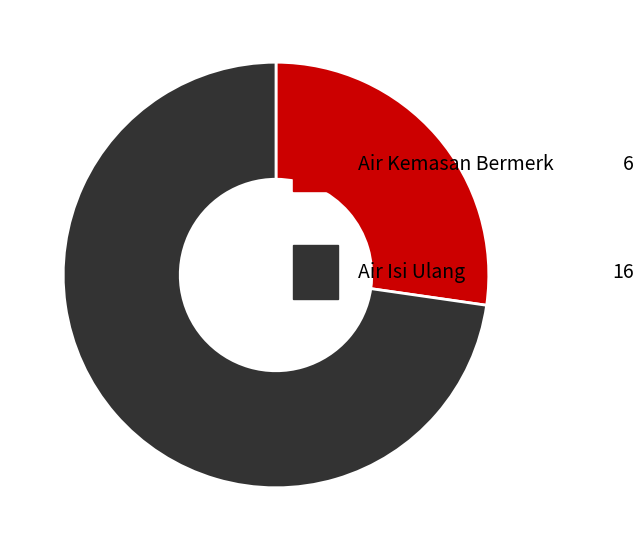

What is the smallest slice in the pie chart?

Air Kemasan Bermerk